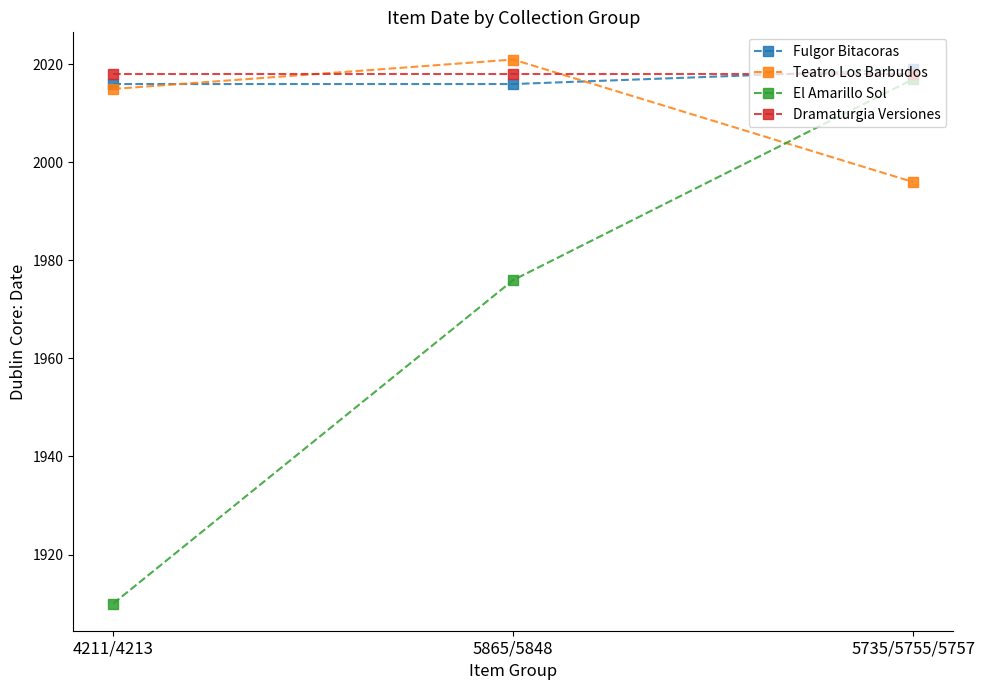

Between 4211/4213 and 5865/5848, which series saw the biggest shift?

El Amarillo Sol